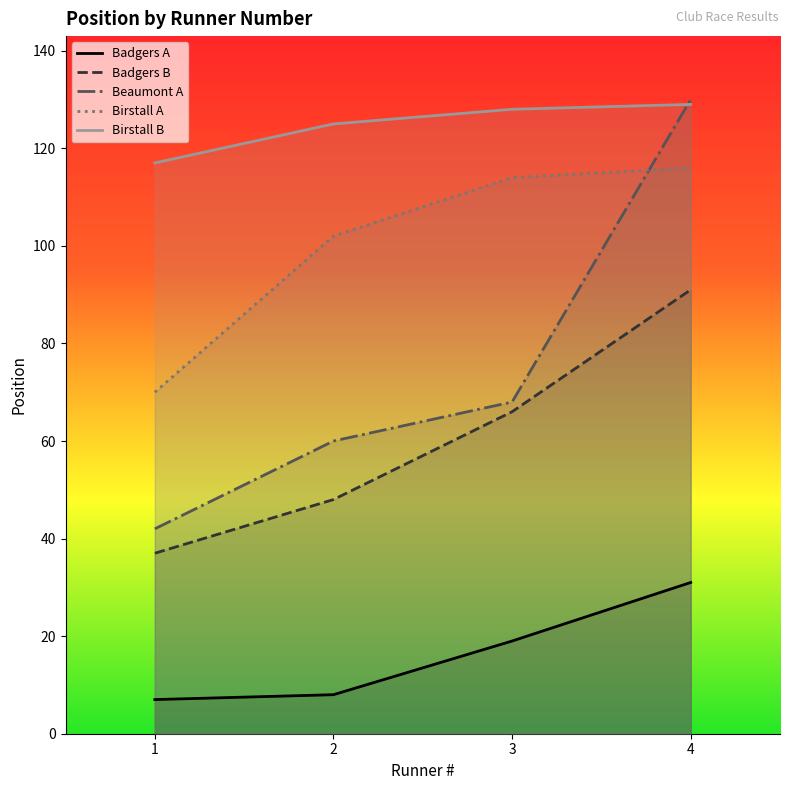

What are all the series names shown in the legend?

Badgers A, Badgers B, Beaumont A, Birstall A, Birstall B